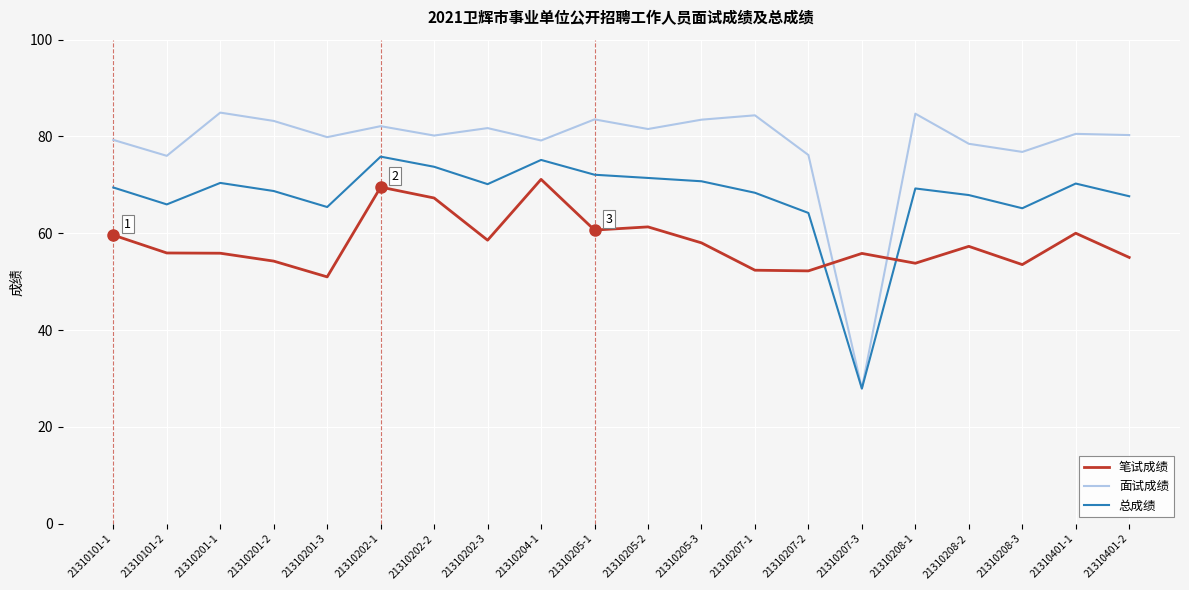

What position from the right is 21310208-3?

3